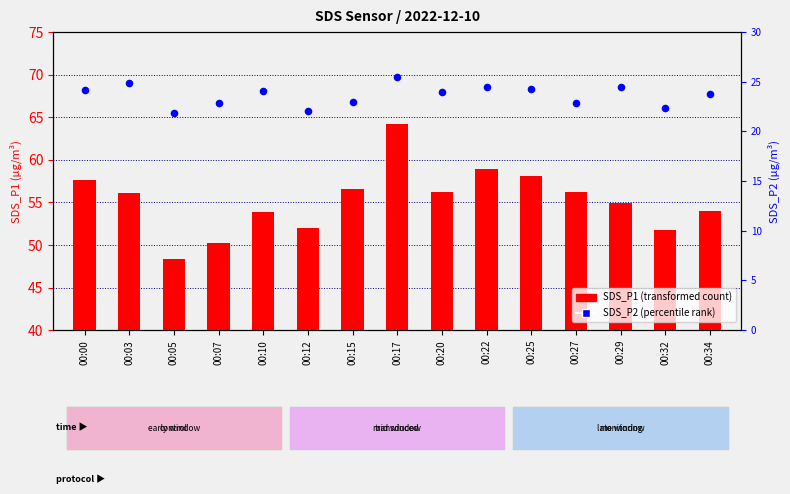

What is the total value across all series at 00:32?

74.1